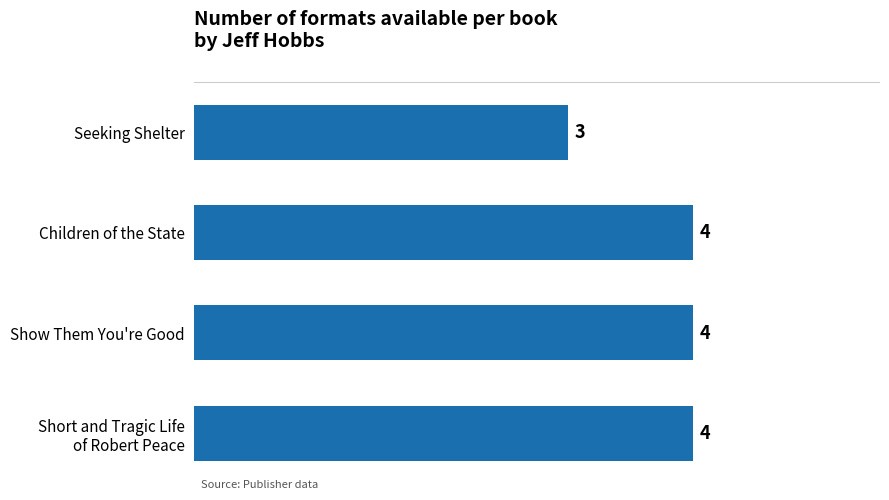

True or false: the data shows 3 at Children of the State.

False